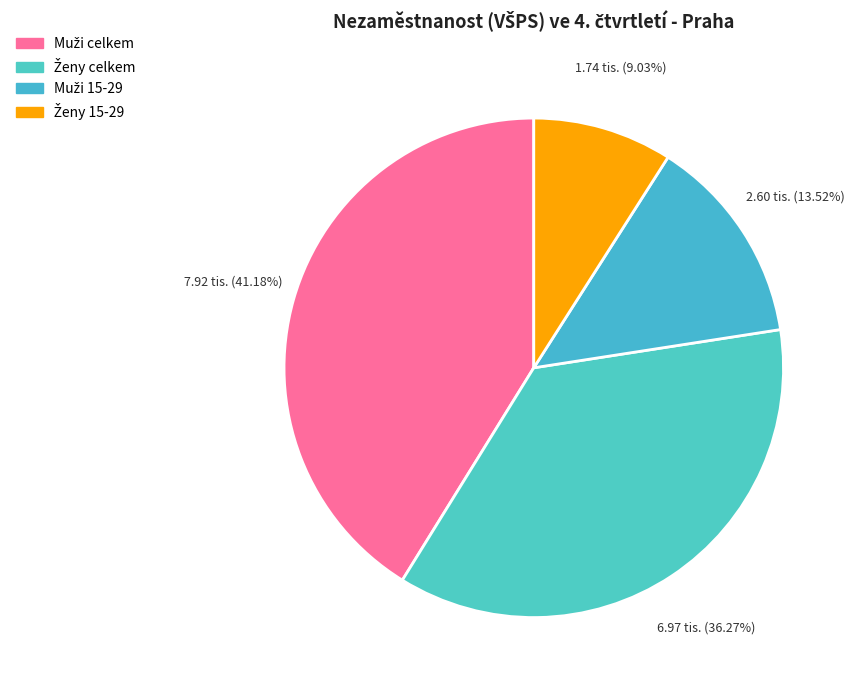

To the nearest percent, what is the difference between the largest and smallest slice percentages?

32%